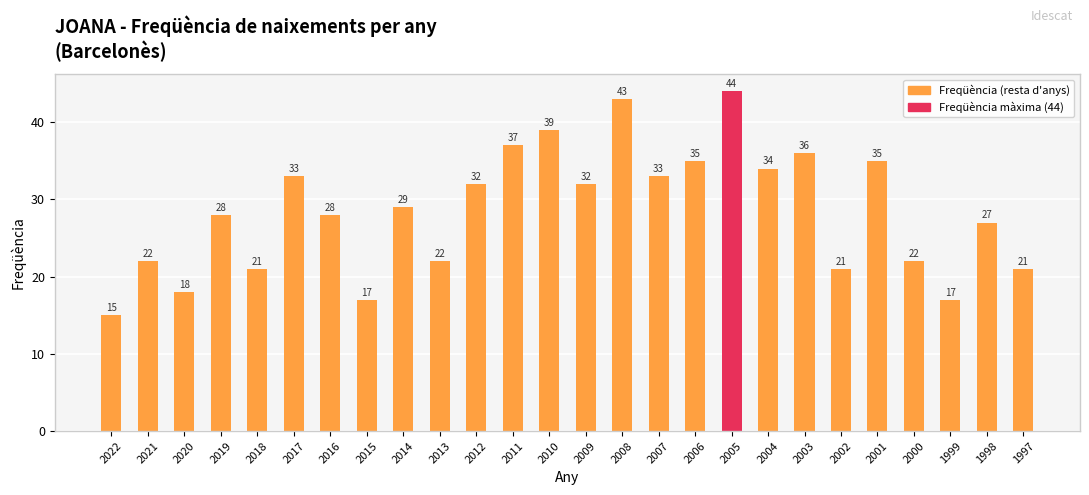

Between 2016 and 2011, which is larger?

2011